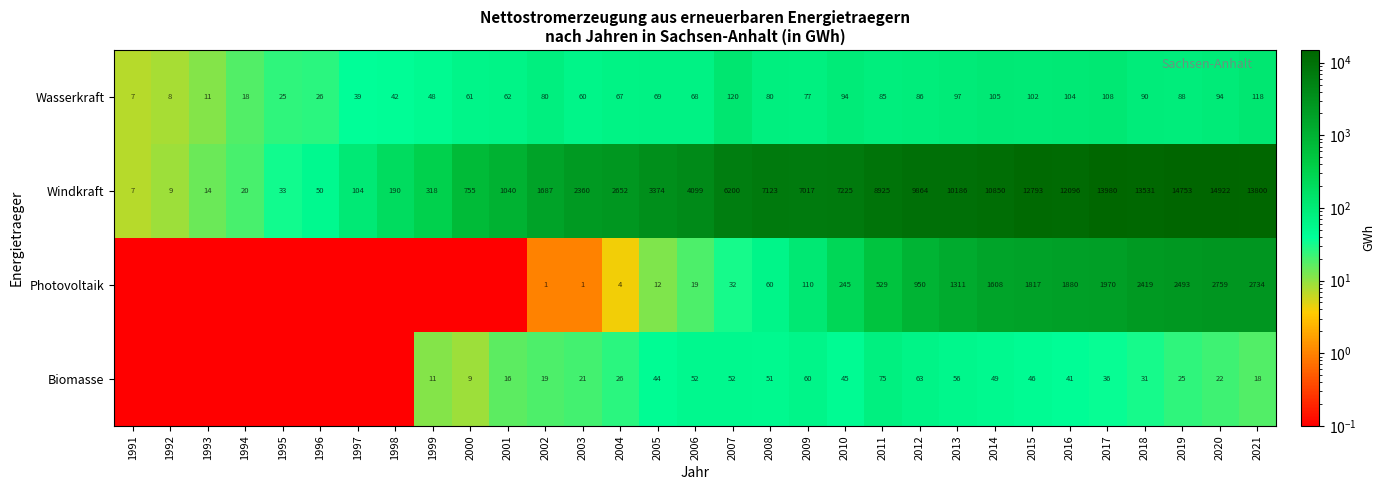

Is it true that Windkraft equals 19187.3 at 2015?

False